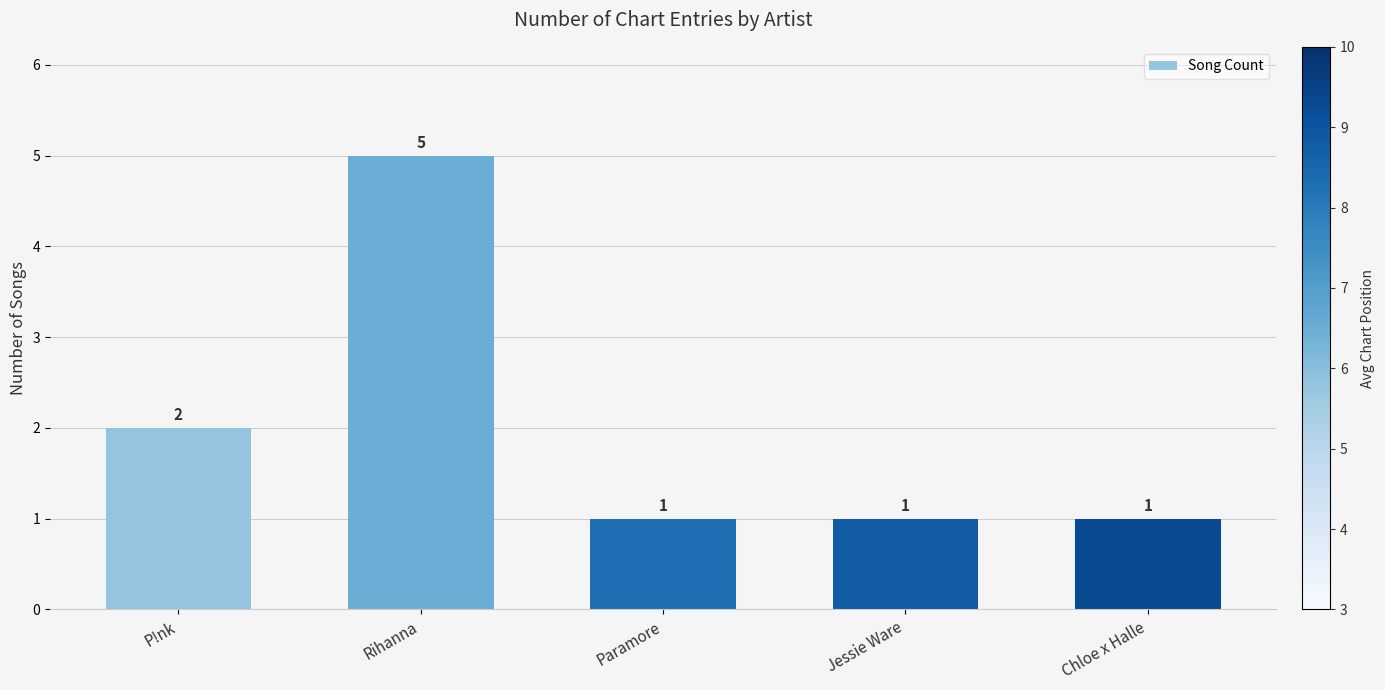

Reading left to right, list all the values displayed in this chart.

P!nk=2	Rihanna=5	Paramore=1	Jessie Ware=1	Chloe x Halle=1